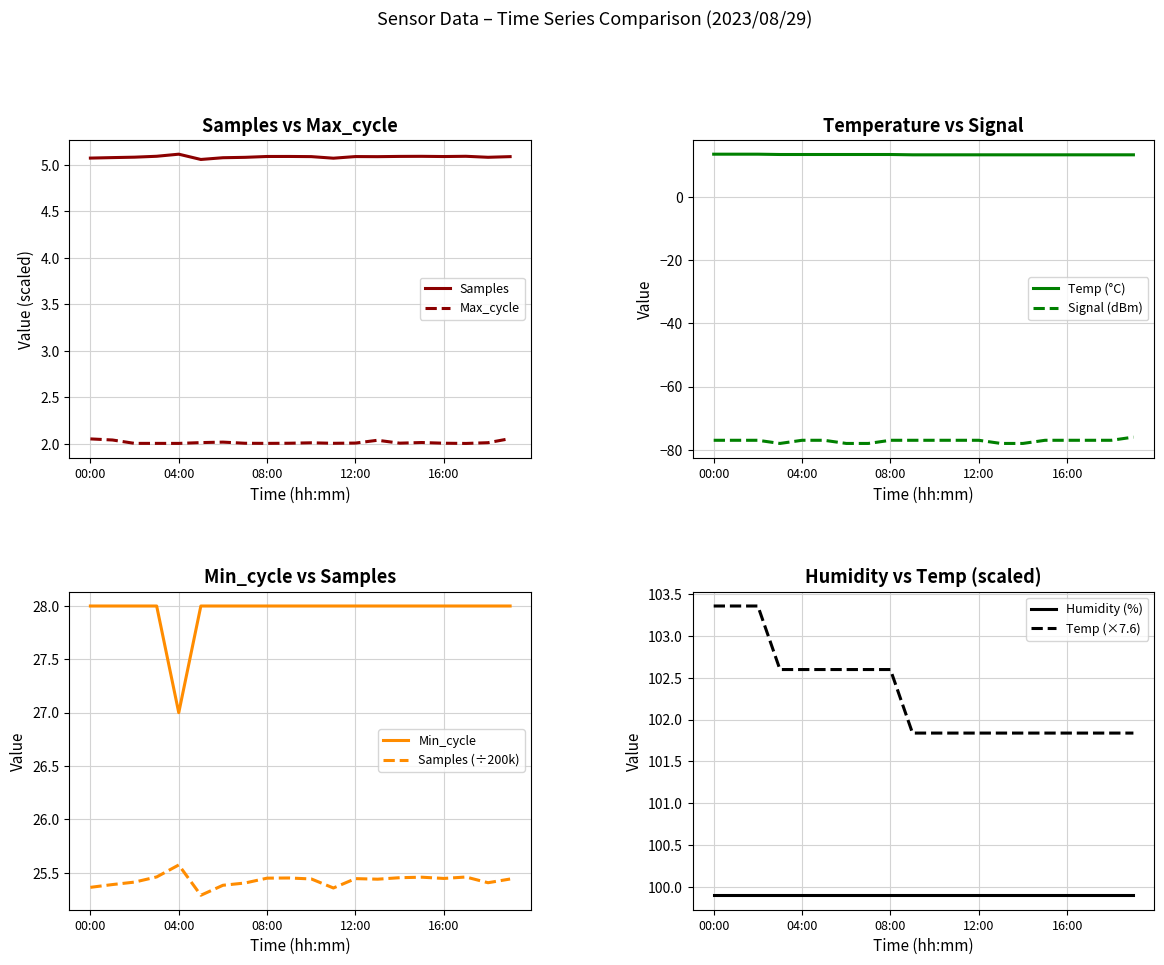

True or false: Samples and Max_cycle intersect in this chart.

False